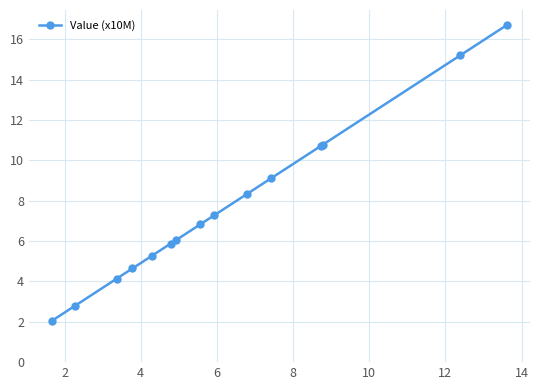

What is the average value?

7.7